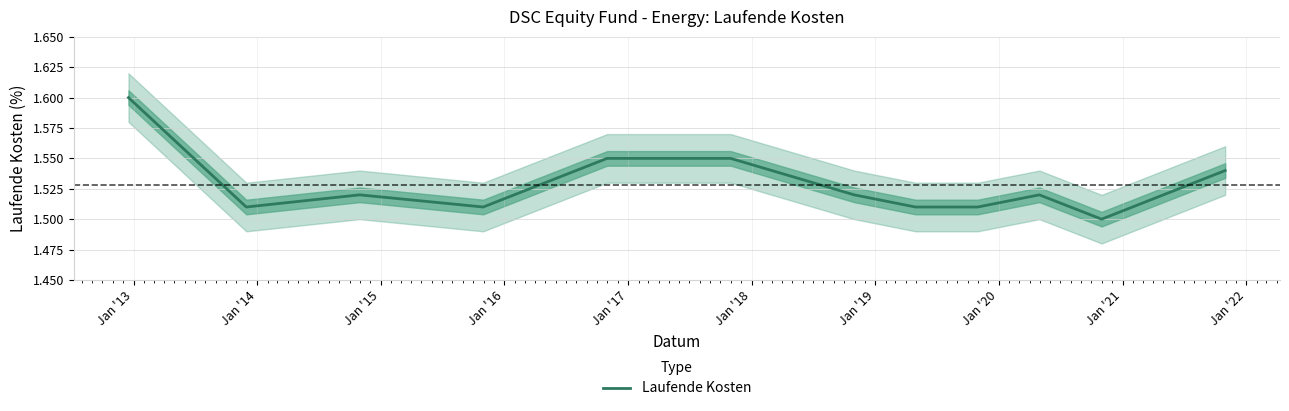

What is the difference between the maximum and minimum values?

0.1